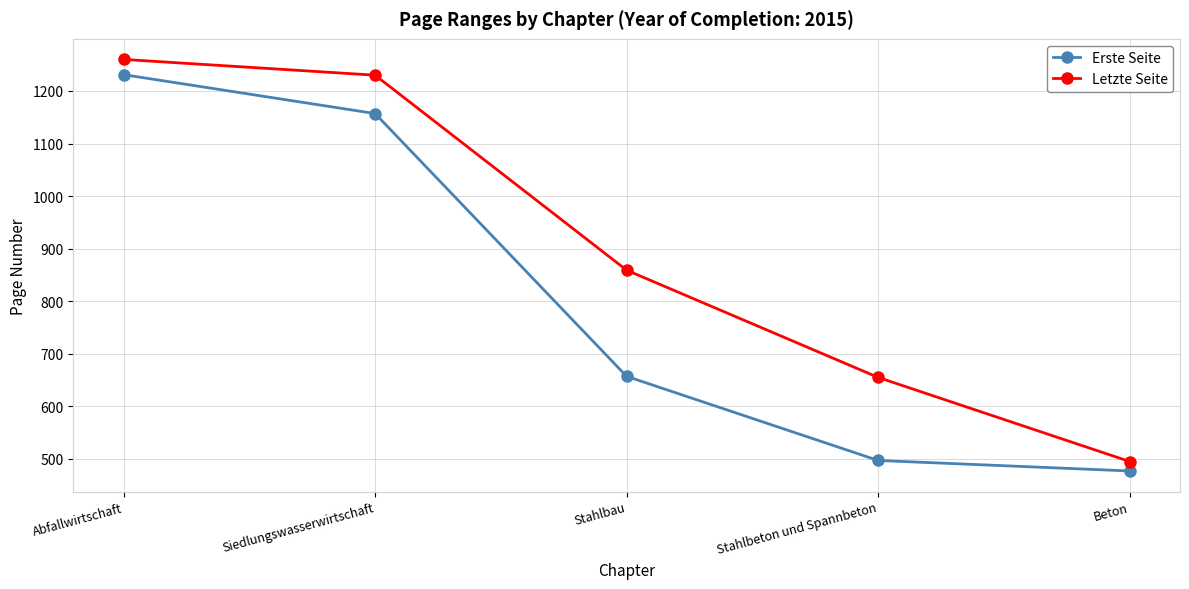

Rank the series by their average value, from lowest to highest.

Erste Seite, Letzte Seite